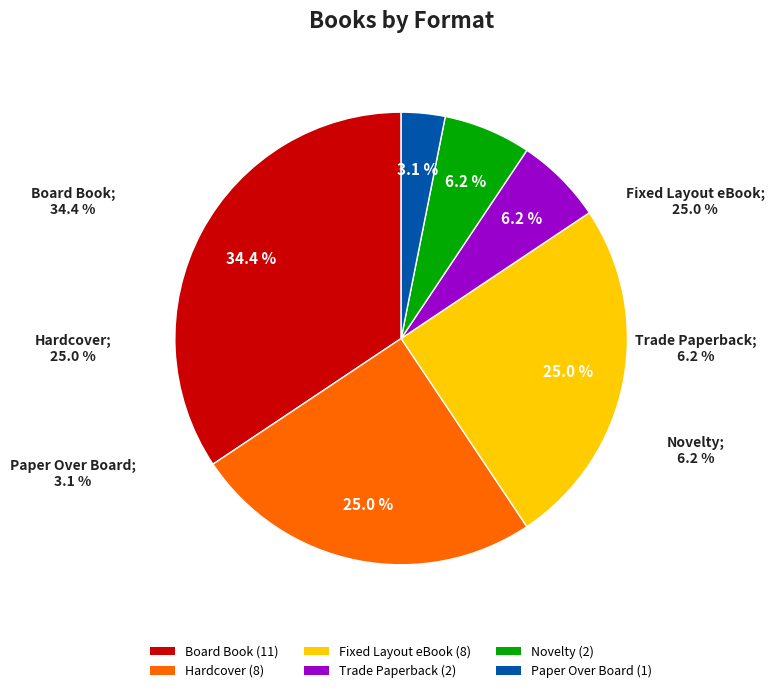

Which category has the biggest portion of the pie?

Board Book